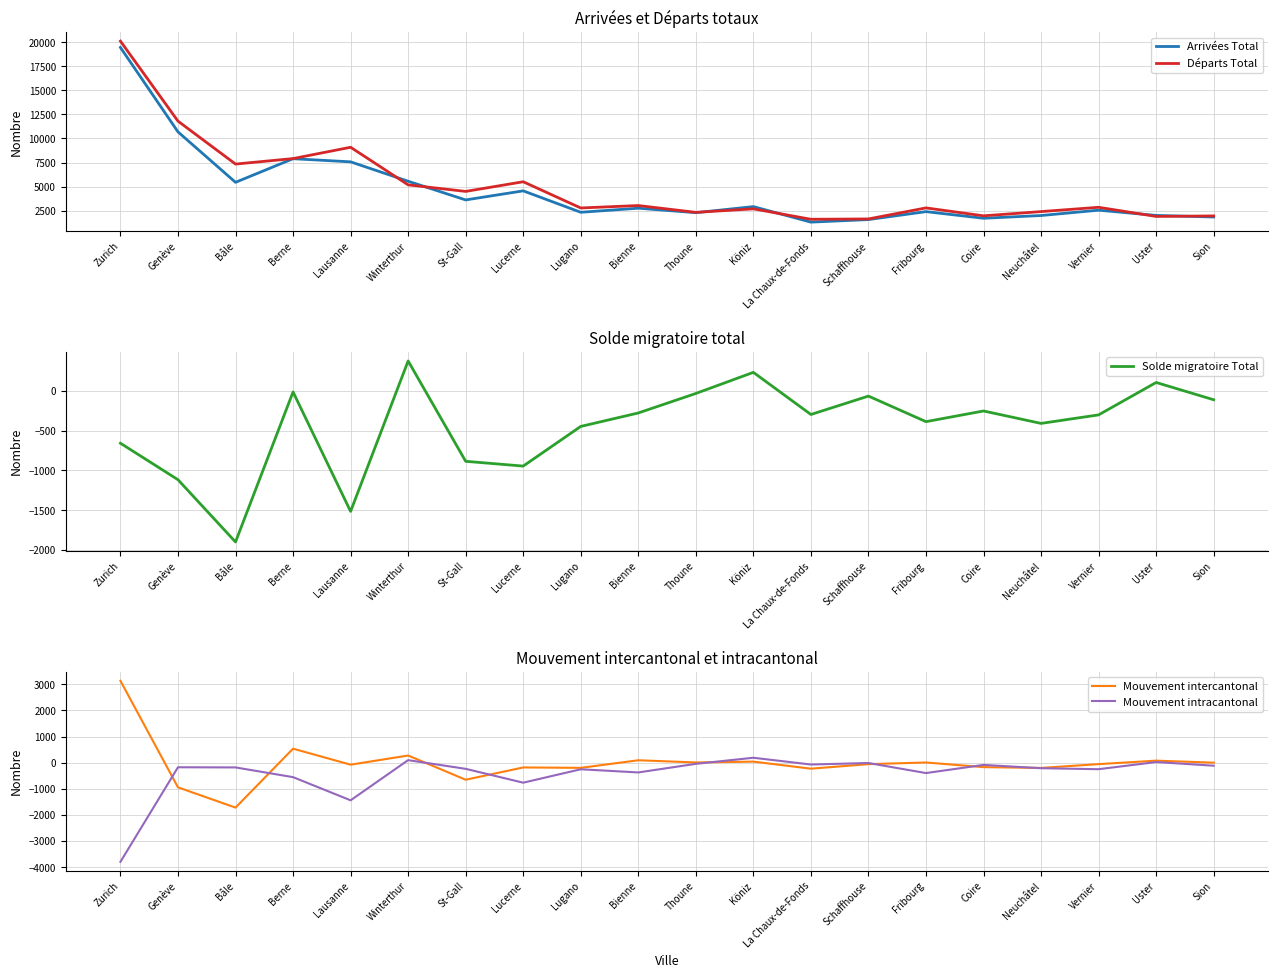

Does the chart have visible grid lines?

Yes